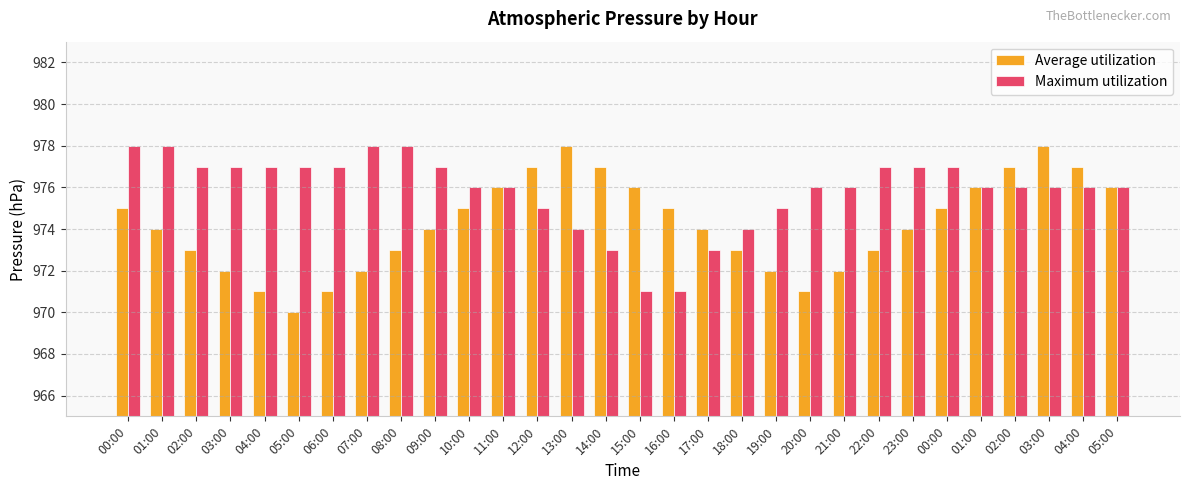

Rank the series by their maximum value, from highest to lowest.

Average utilization, Maximum utilization